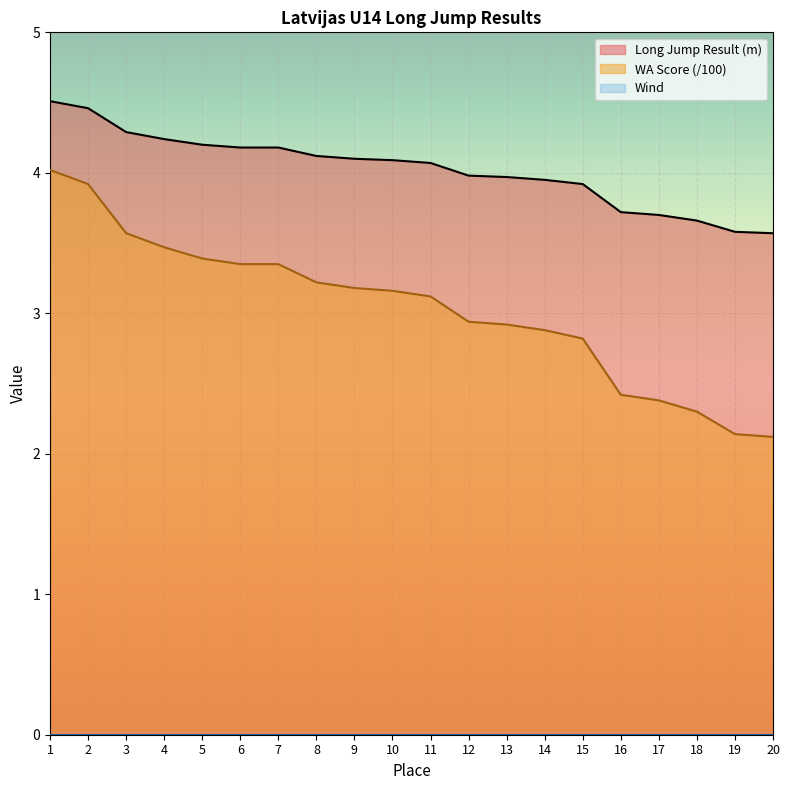

How many values in the Long Jump Result (m) series exceed 4?

11